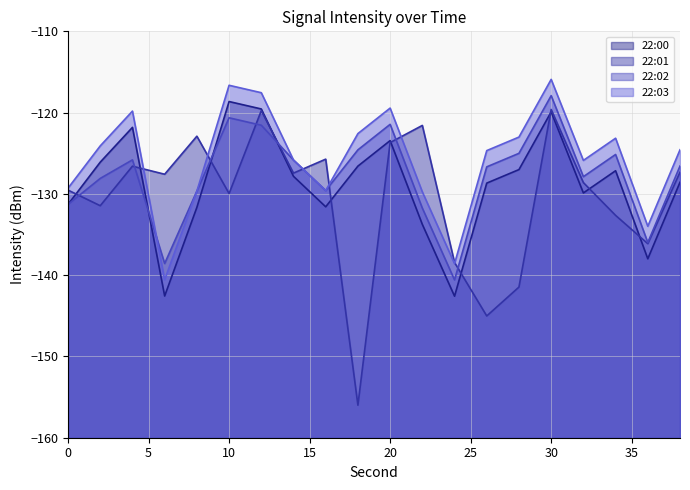

After their last crossing, which series has the higher values: 22:02 or 22:03?

22:02